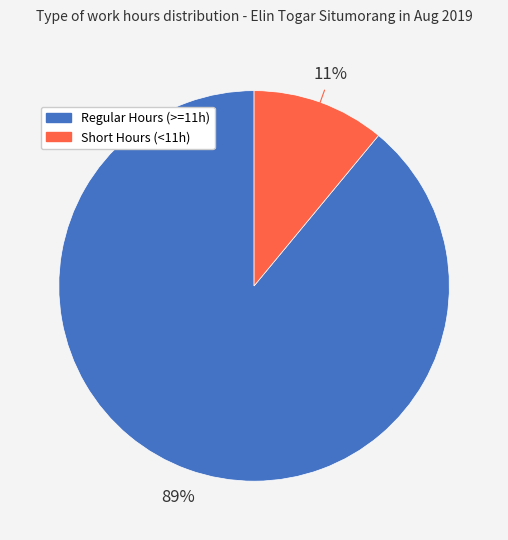

To the nearest percent, what is the difference between the largest and smallest slice percentages?

78%